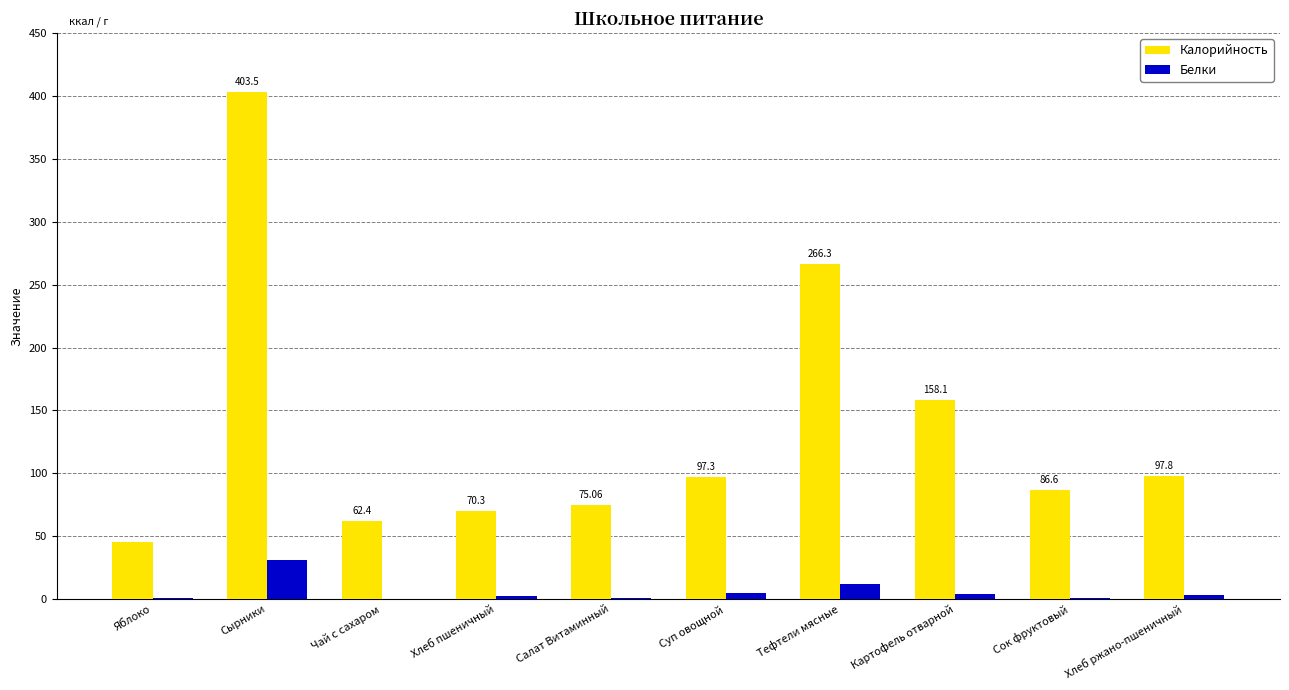

The value of Белки at Яблоко is 1.1. True or false?

True